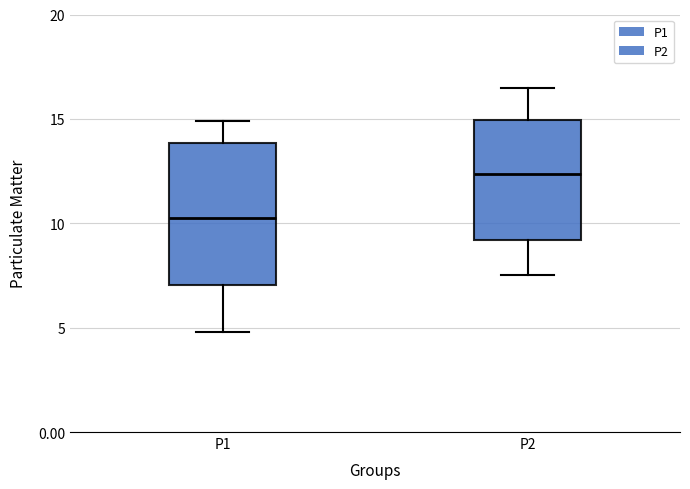

Which box has the lowest median line?

P1